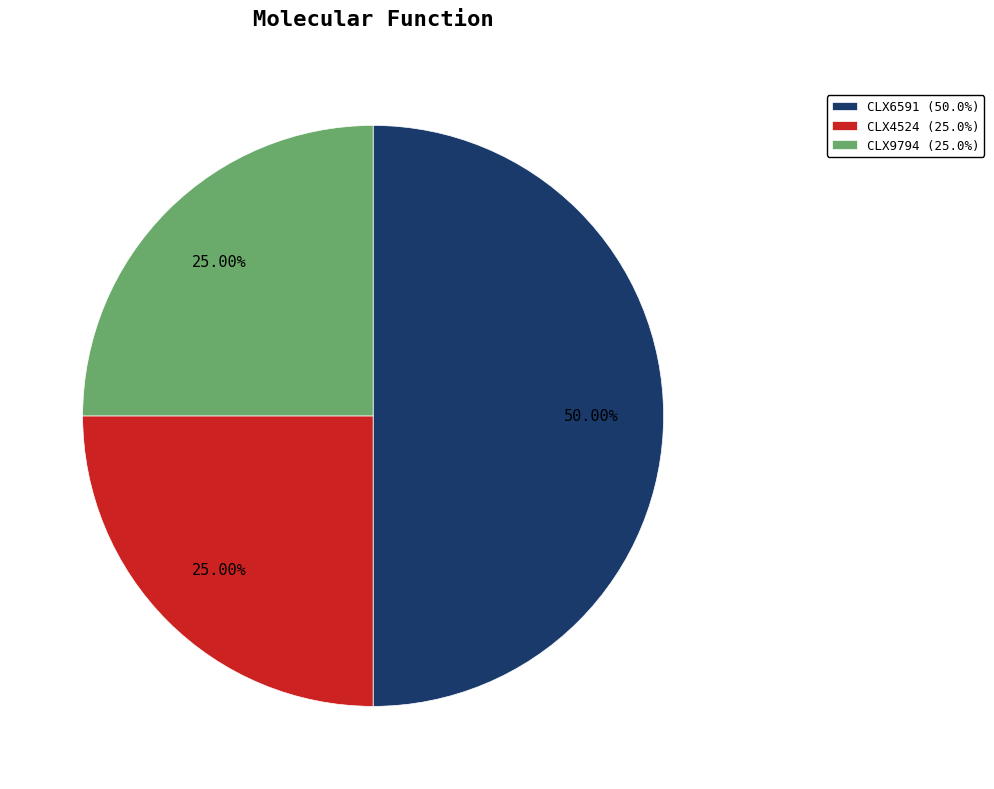

The CLX6591 slice represents 50% of the pie. True or false?

True